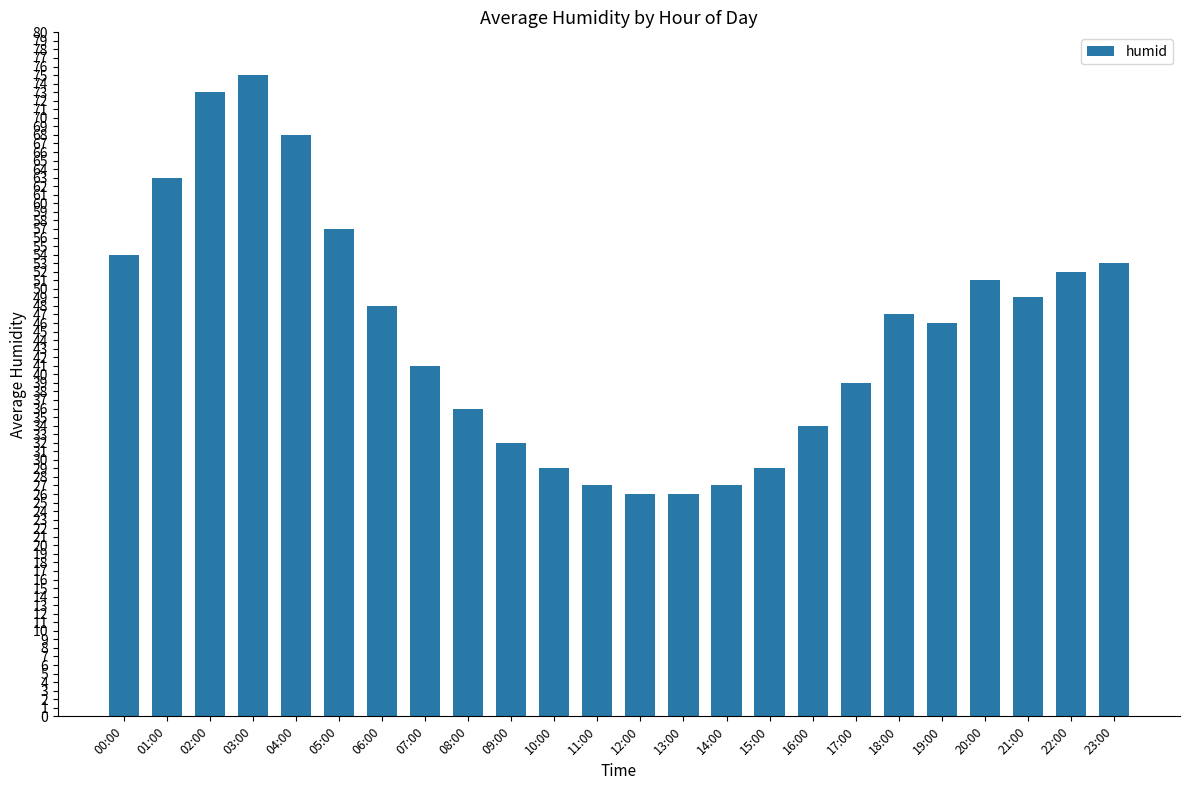

The value at 20:00 is 51. True or false?

True